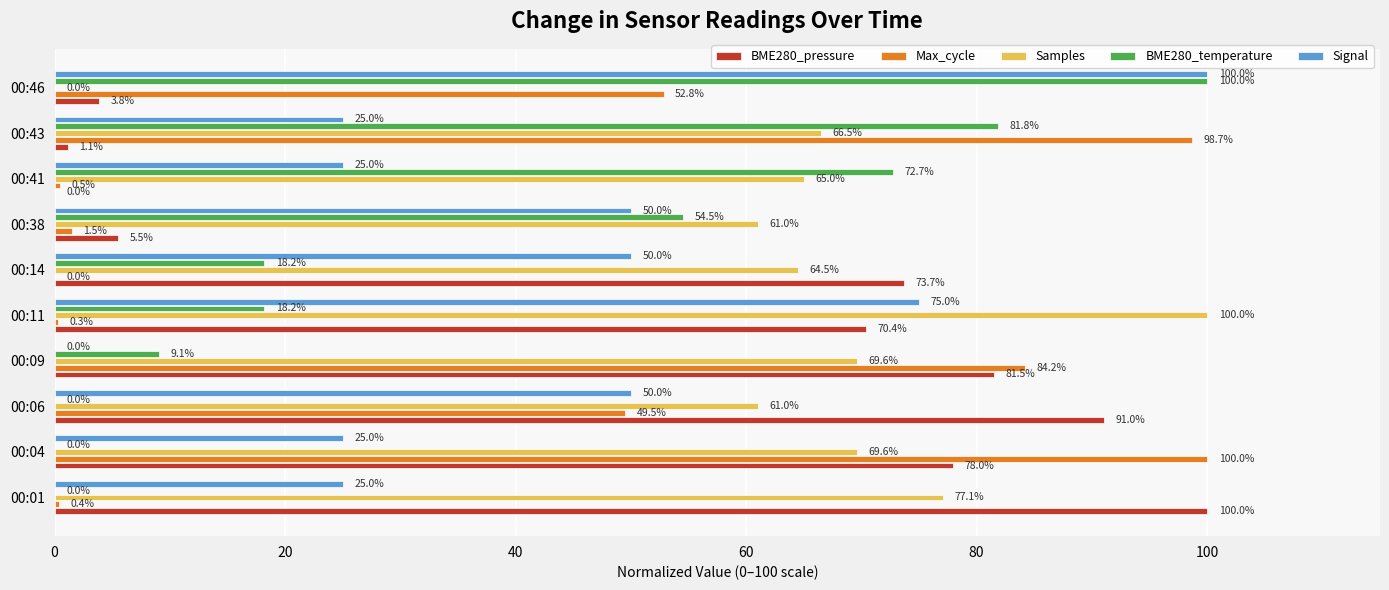

Between 00:01 and 00:43, which series saw the biggest shift?

BME280_pressure